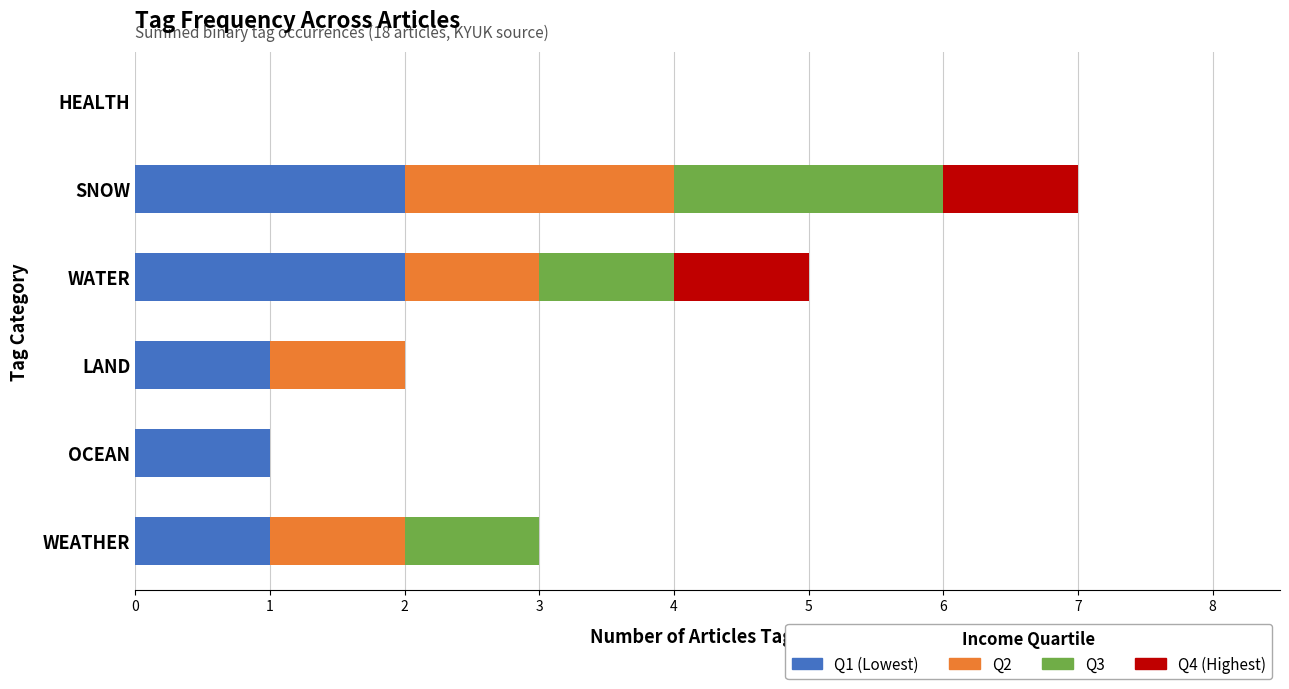

At which category is the sum across all series the highest?

SNOW